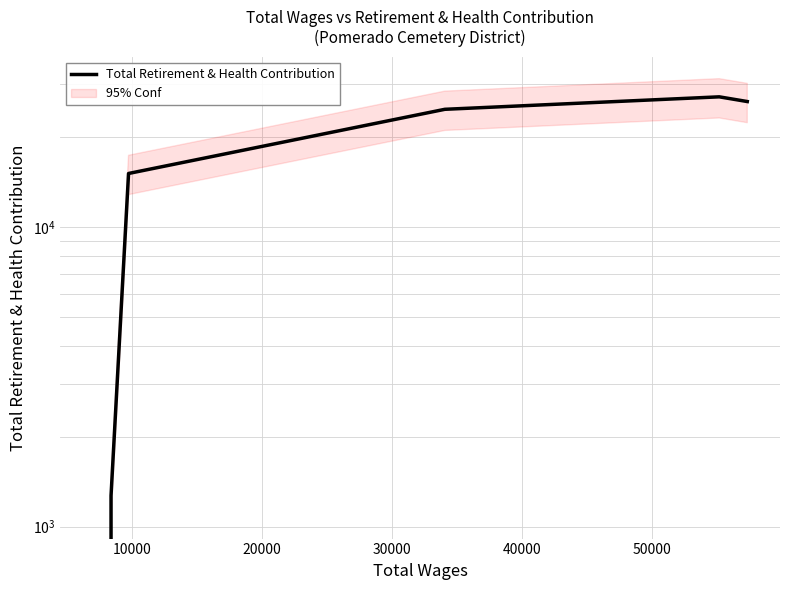

What is the maximum value shown in the chart?

27248